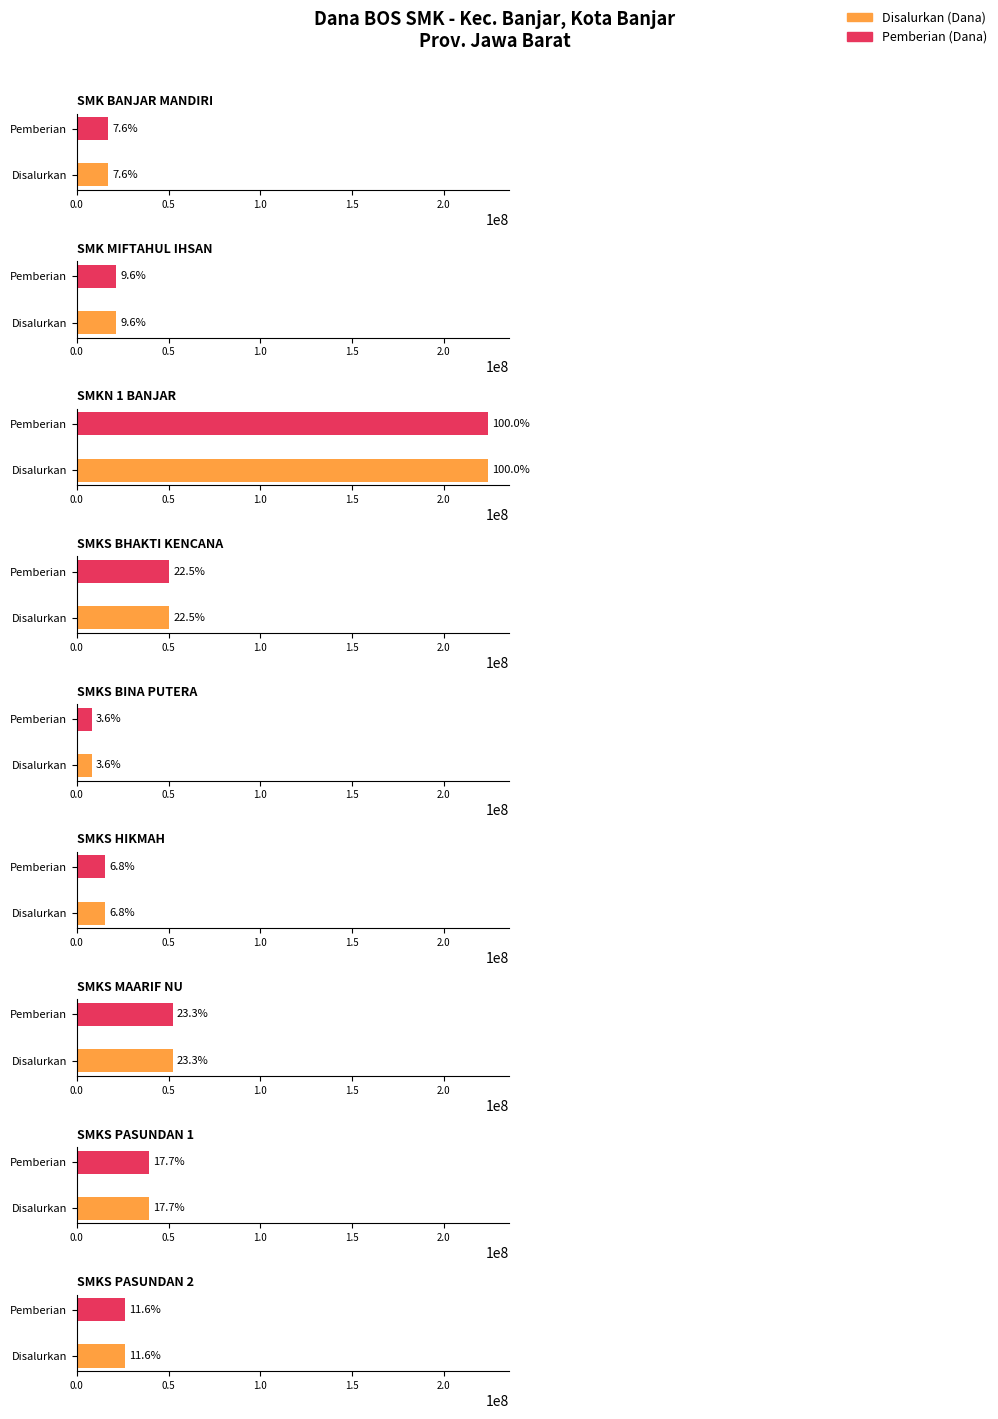

What is the difference between the maximum and minimum values in the Disalurkan (Dana) series?

216000000